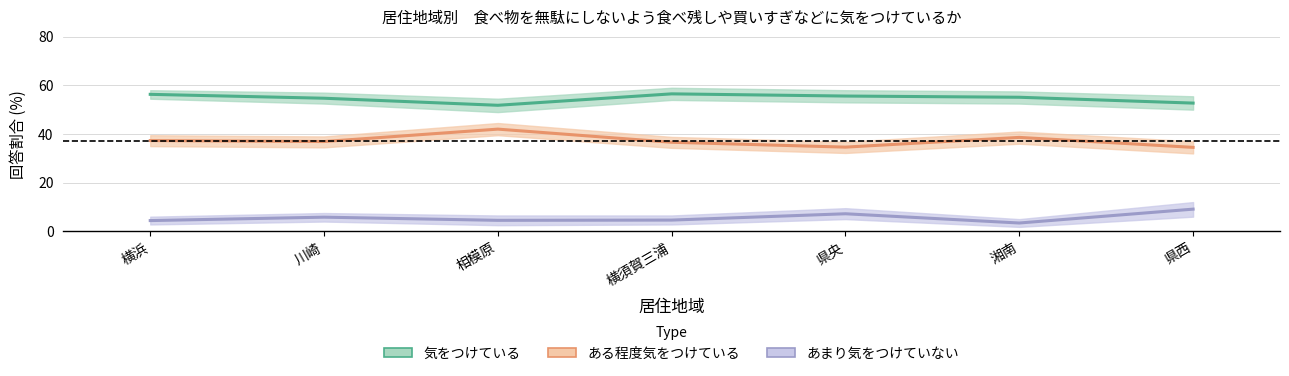

What is the value of the ある程度気をつけている point at the 4th from the left?

36.6